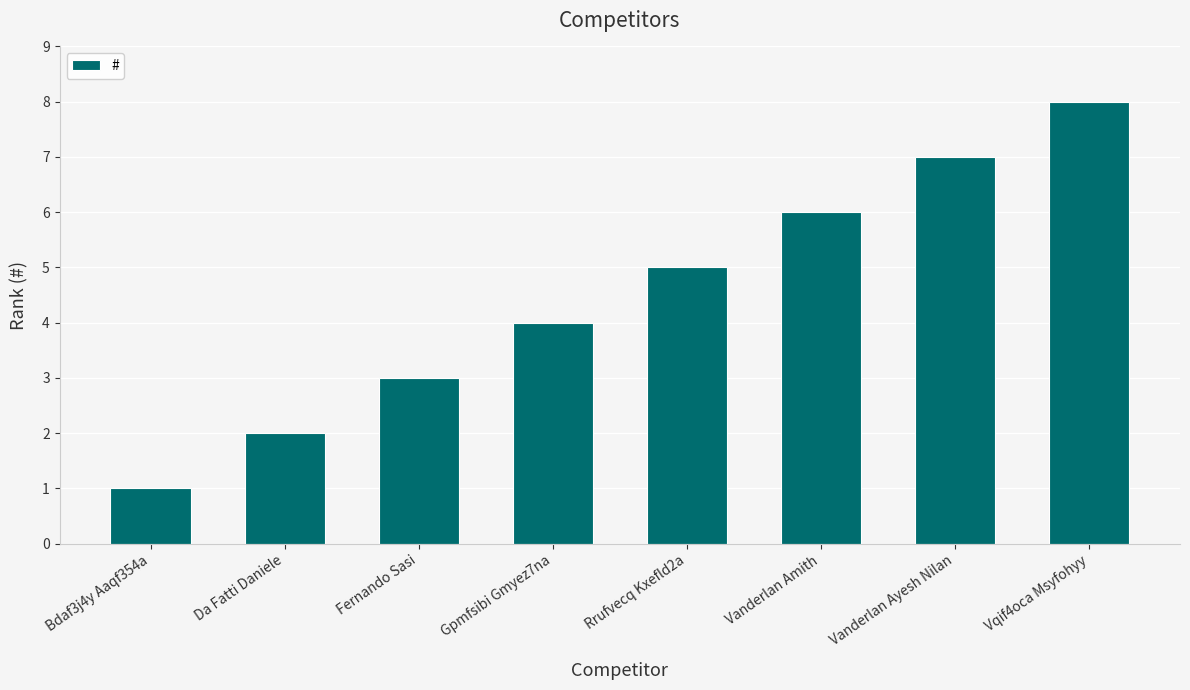

What is the difference between the maximum and minimum values?

7